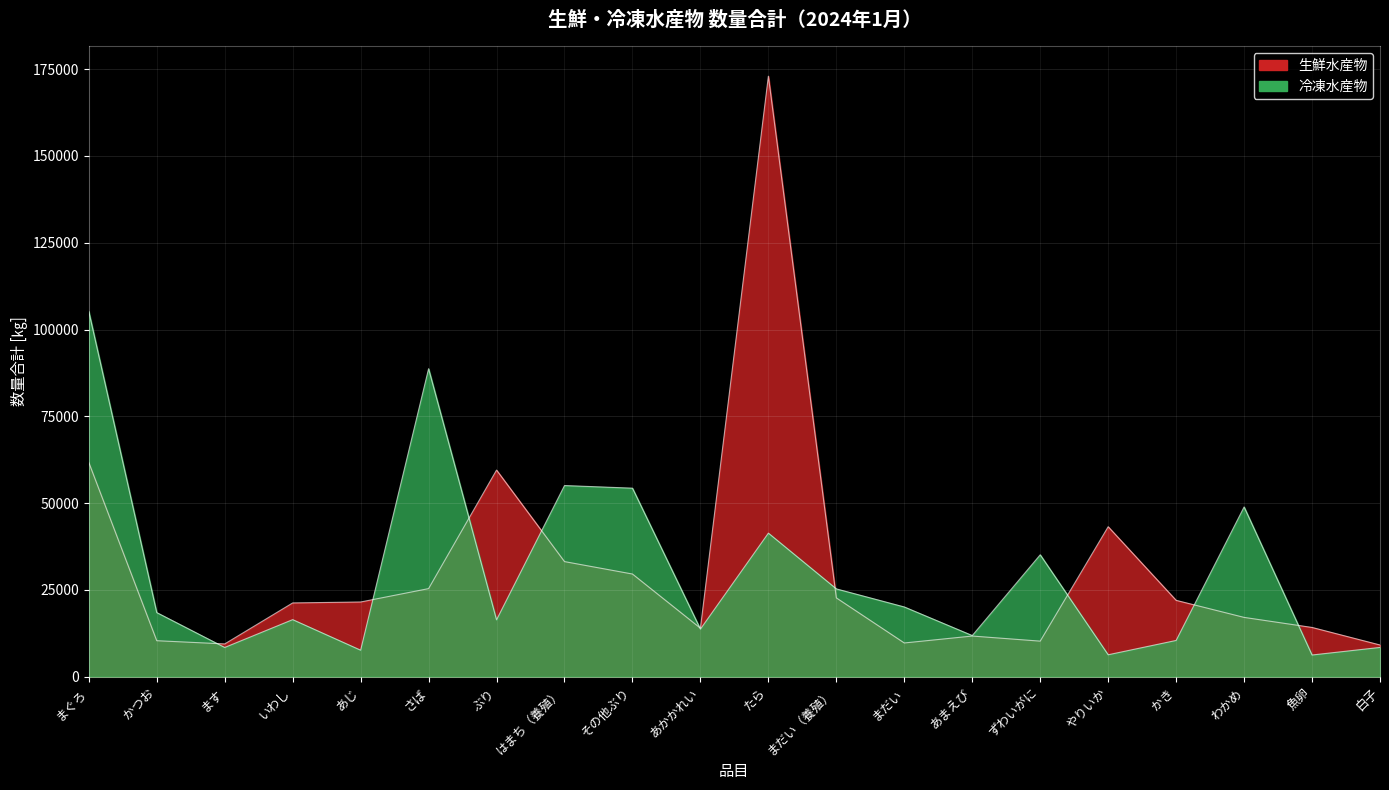

Reading left to right, transcribe all the data shown in this chart.

生鮮水産物: まぐろ=61709	かつお=10356	ます=9429	いわし=21239	あじ=21508	さば=25364	ぶり=59514	はまち（養殖）=33147	その他ぶり=29564	あかかれい=13960	たら=172984	まだい（養殖）=22691	まだい=9705	あまえび=11701	ずわいがに=10232	やりいか=43194	かき=21985	わかめ=17072	魚卵=14177	白子=9123
冷凍水産物: まぐろ=105206	かつお=18460	ます=8409	いわし=16427	あじ=7623	さば=88708	ぶり=16369	はまち（養殖）=55058	その他ぶり=54300	あかかれい=13698	たら=41348	まだい（養殖）=25284	まだい=20078	あまえび=11843	ずわいがに=35108	やりいか=6304	かき=10432	わかめ=48888	魚卵=6238	白子=8420